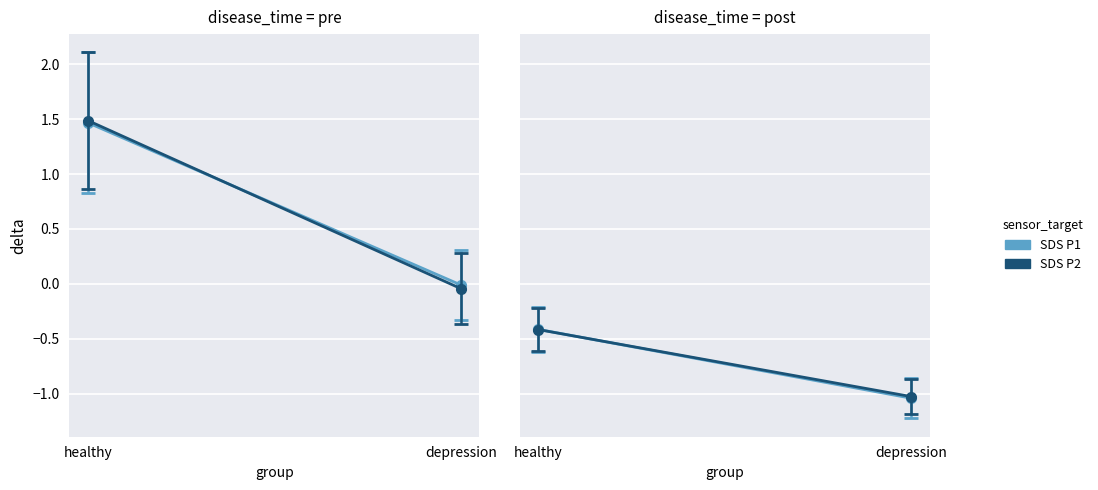

Where is SDS P1 nearest to the value 0?

healthy